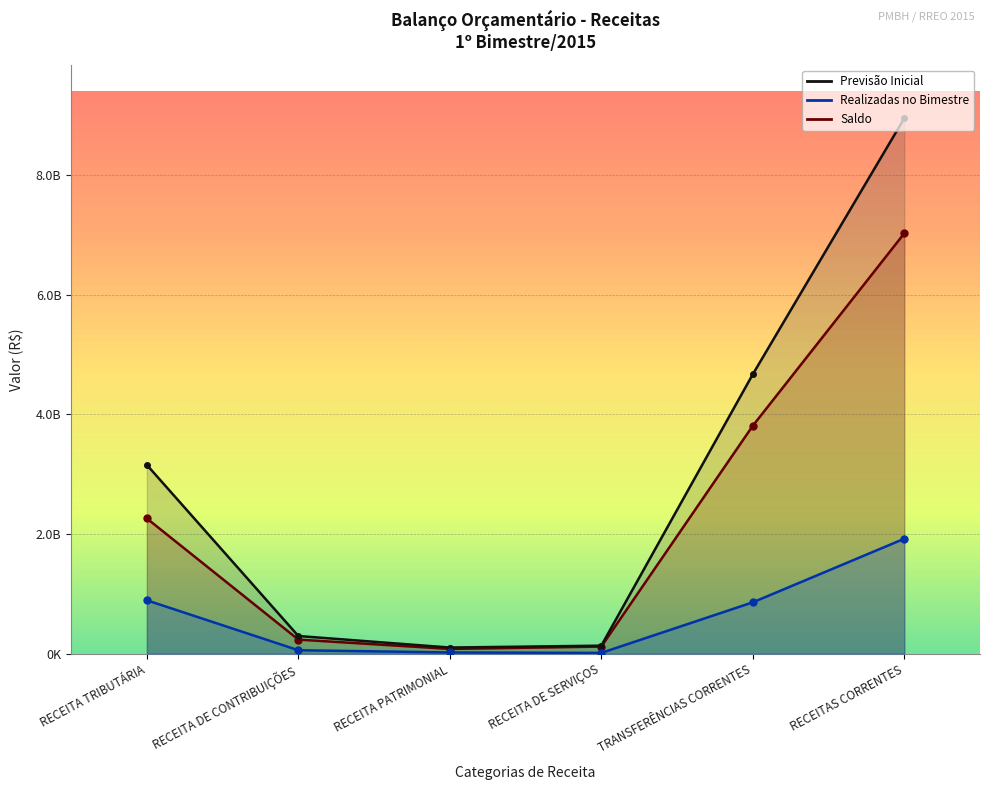

What is the value of the 4th point from the left?

15529425.8